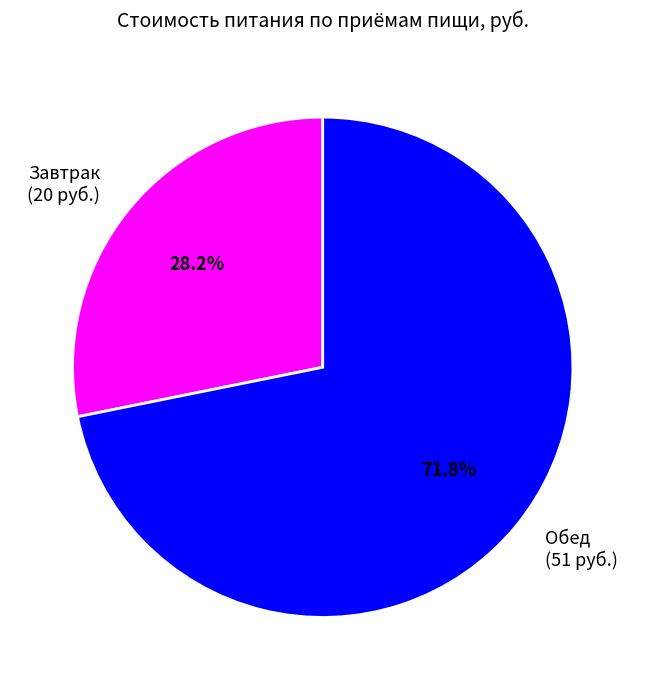

Combined, do Завтрак and Обед account for over 50%?

Yes